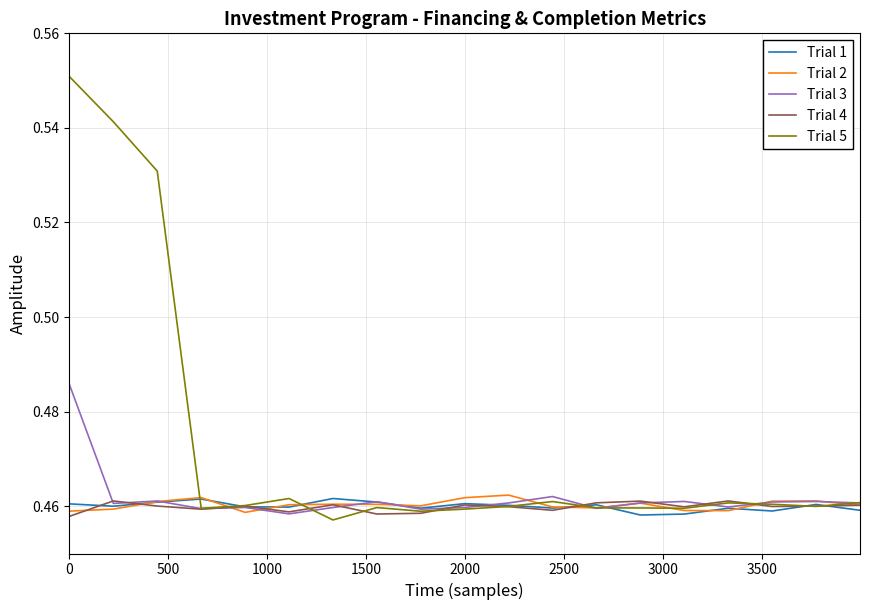

Rank the series by their maximum value, from highest to lowest.

Trial 5, Trial 3, Trial 2, Trial 1, Trial 4